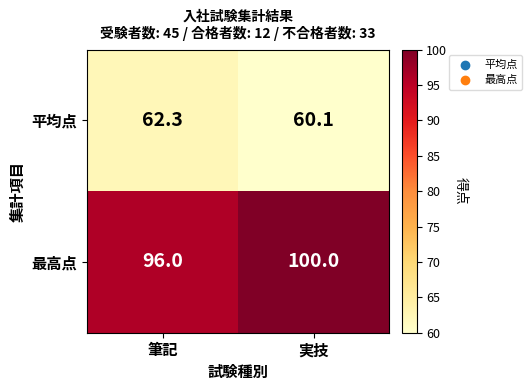

The value of 平均点 at 筆記 is 102.1. True or false?

False